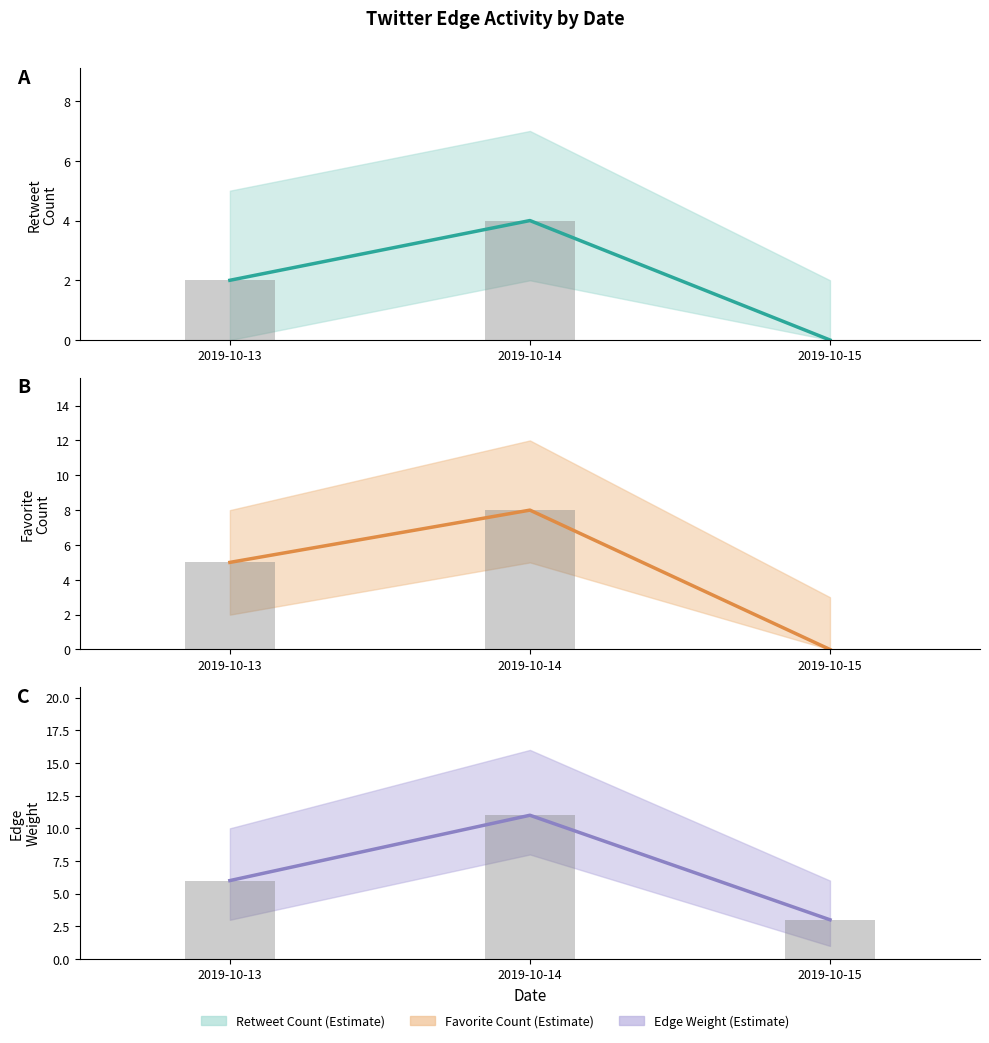

Where is Favorite Count (bar) nearest to the value 4?

2019-10-13